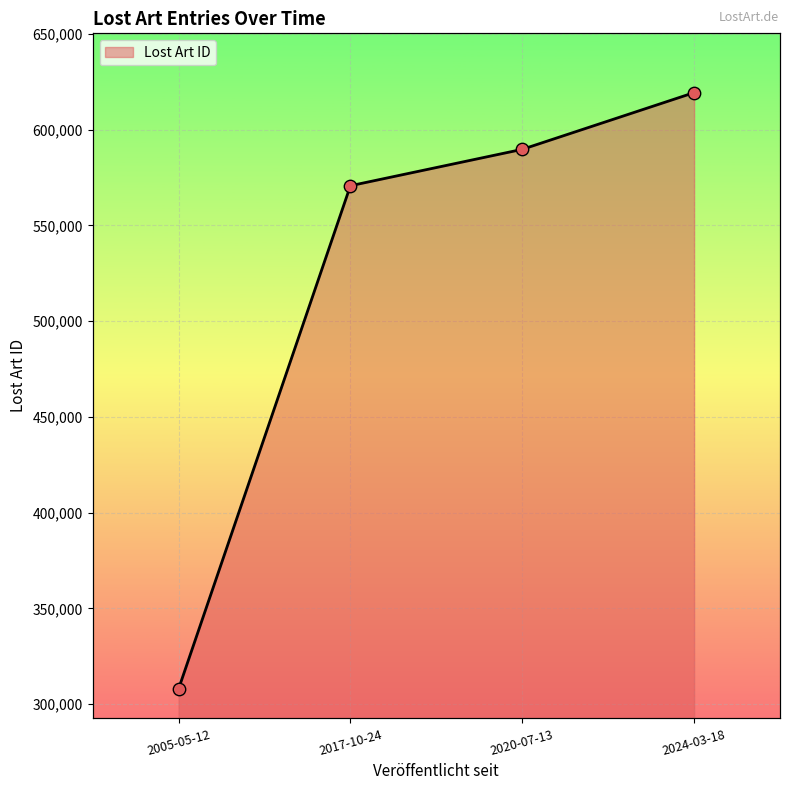

What is the change in value from 2005-05-12 to 2020-07-13?

+281762